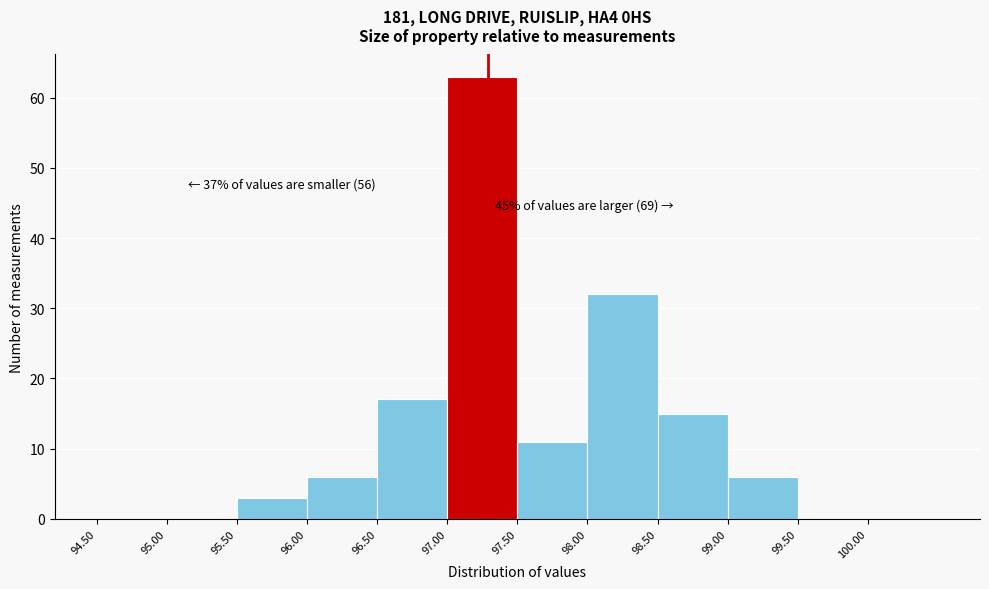

Over which range of the x-axis is the bar tallest?

97.0 to 97.5